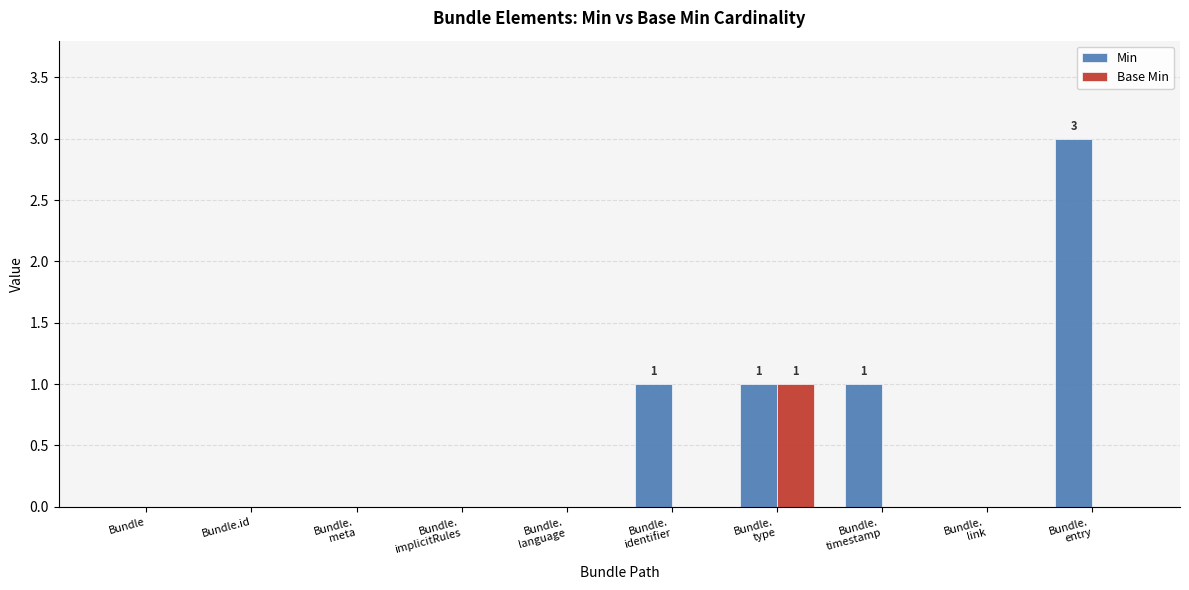

At which category is the sum across all series the highest?

Bundle.
entry